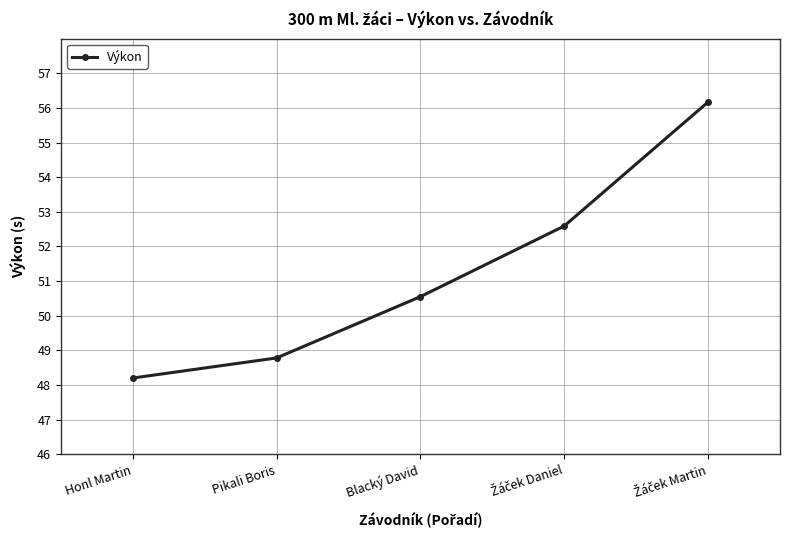

What is the value of the 5th point from the left?

56.2